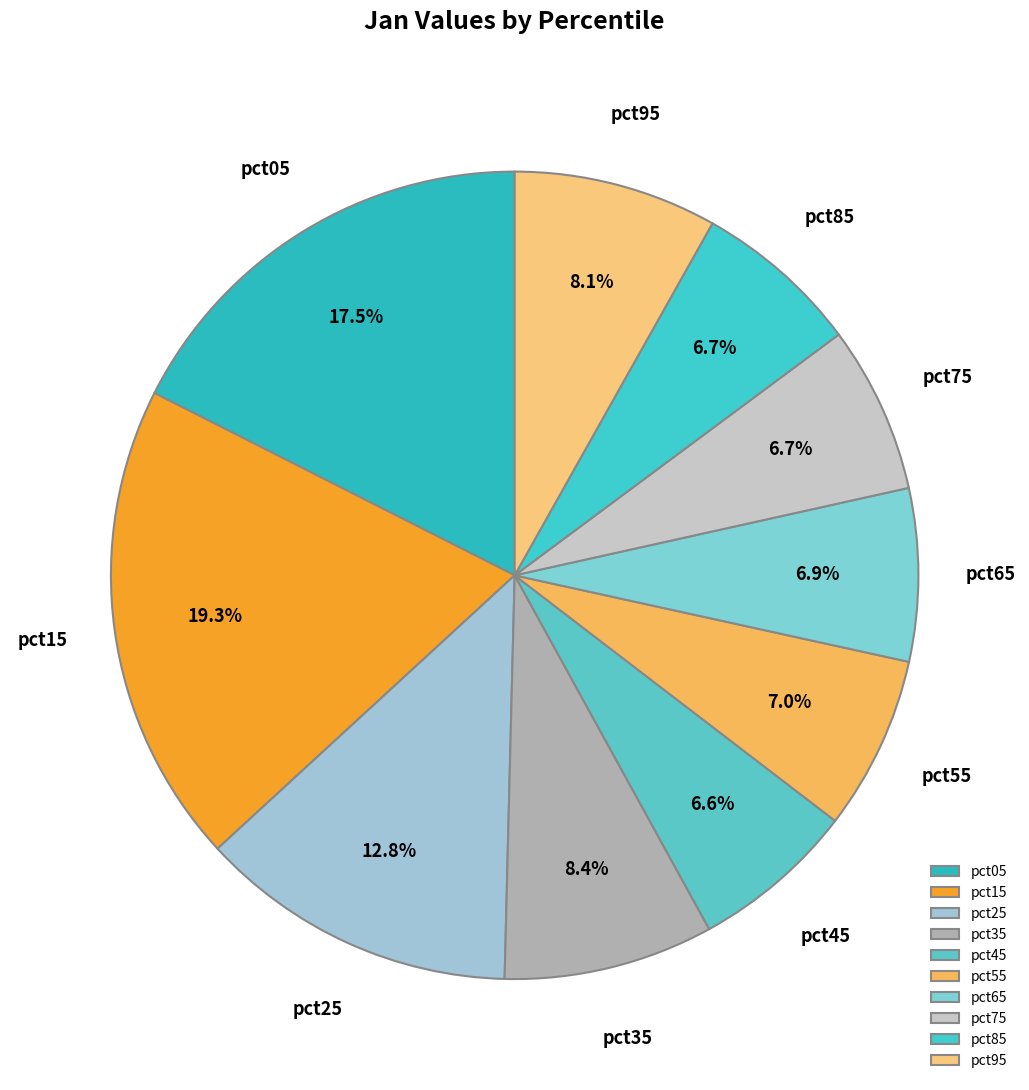

Which has a higher value, pct65 or pct95?

pct95